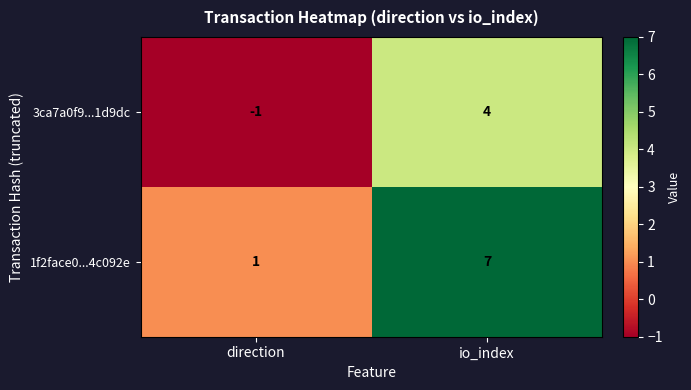

What is the sum of the 3ca7a0f9...1d9dc values at io_index and direction?

3